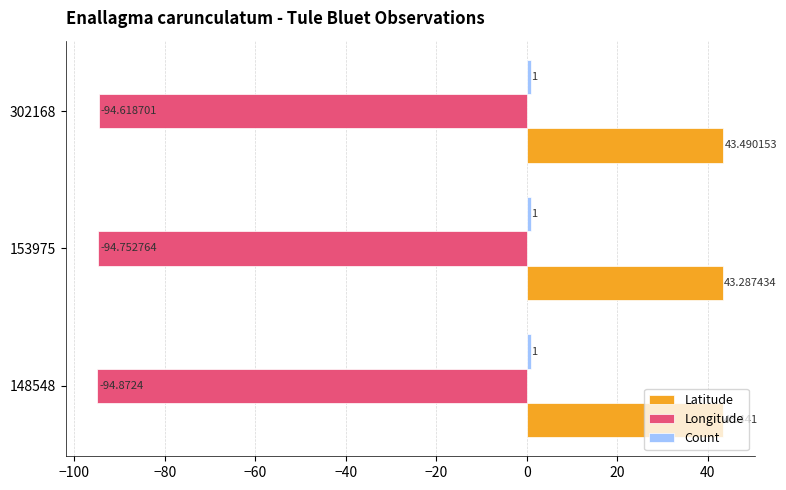

At which category is the sum across all series the highest?

302168